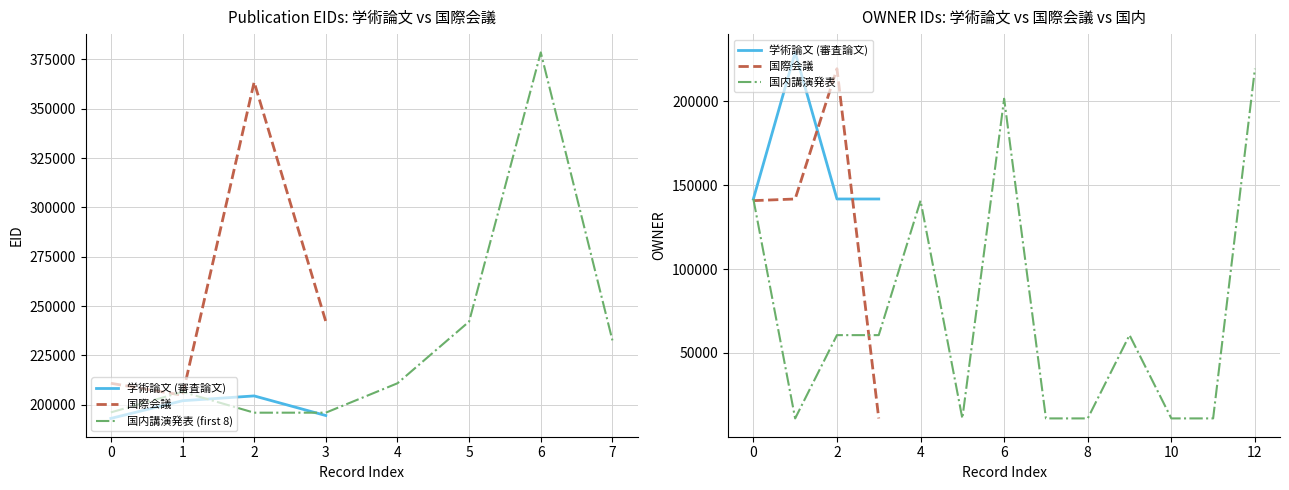

The value of 学術論文 (審査論文) at 0 is 193058. True or false?

True